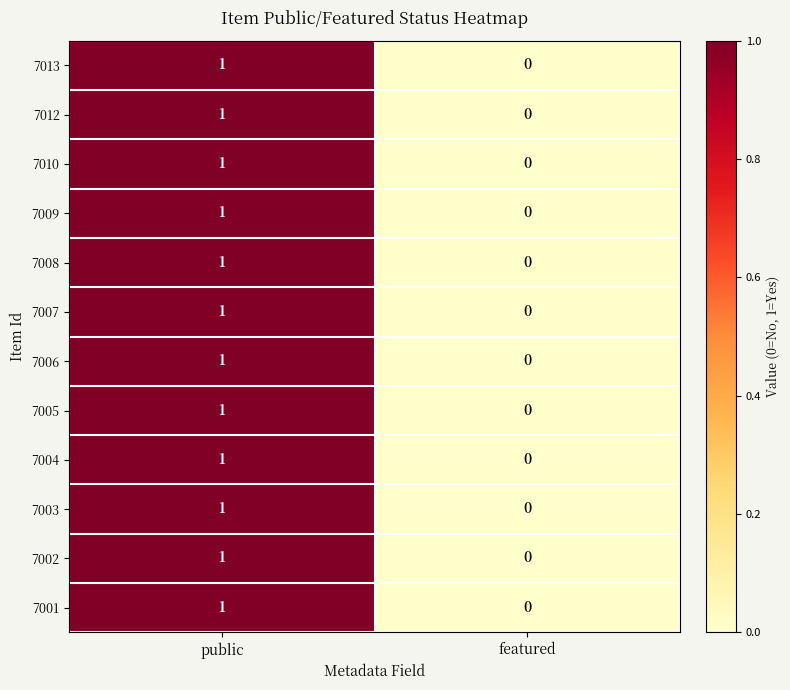

What is the total value across all series at public?

12